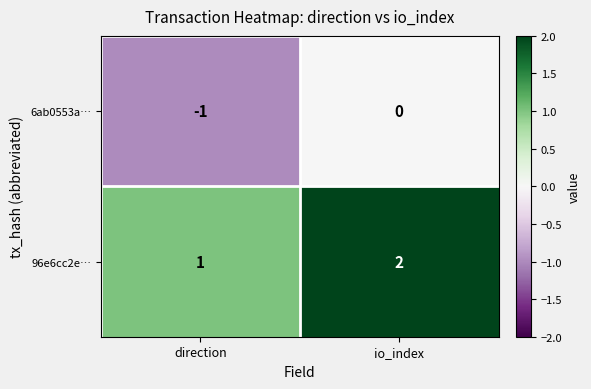

What is the maximum value shown in the chart?

2